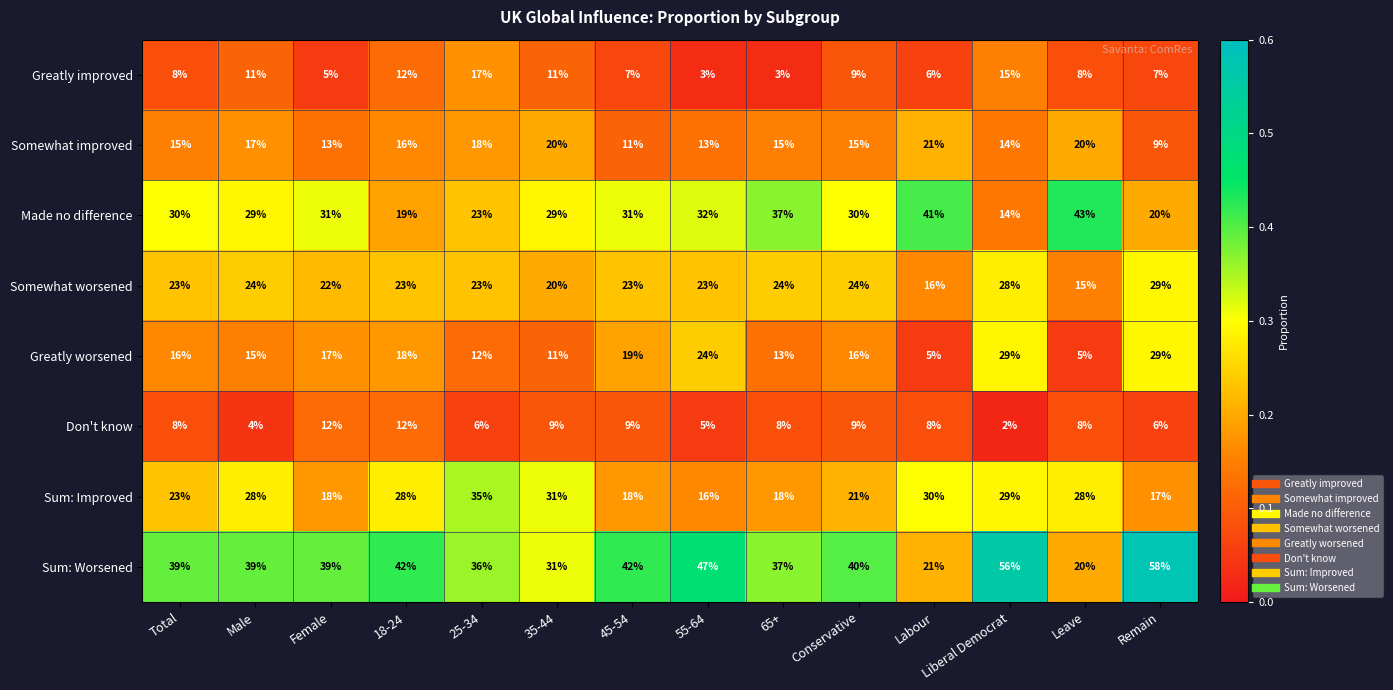

Rank the series at Female from highest to lowest value.

Sum: Worsened, Made no difference, Somewhat worsened, Sum: Improved, Greatly worsened, Somewhat improved, Don't know, Greatly improved